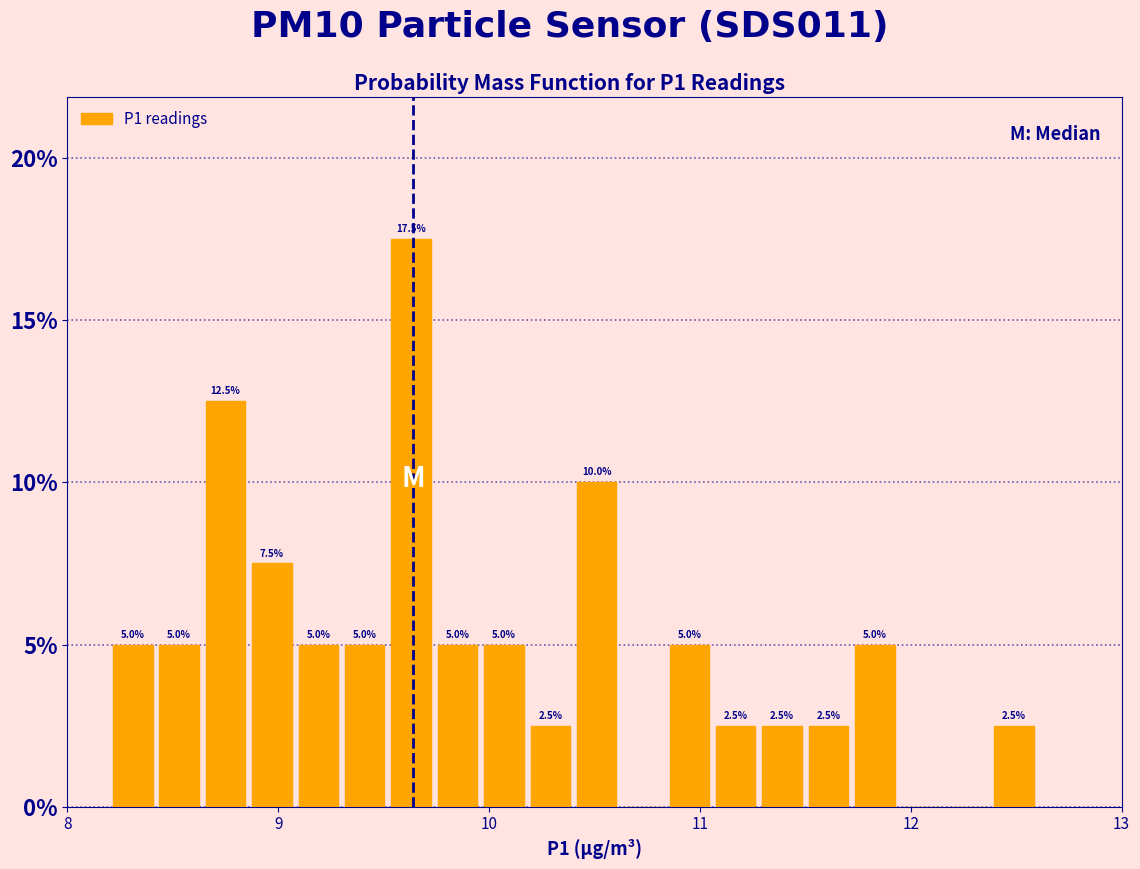

Read against the x-axis, roughly where is the centre of the tallest bar?

9.6